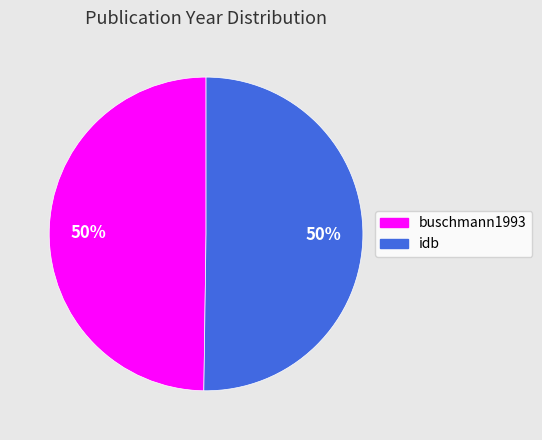

Is it true that buschmann1993 is 50% of the pie?

True